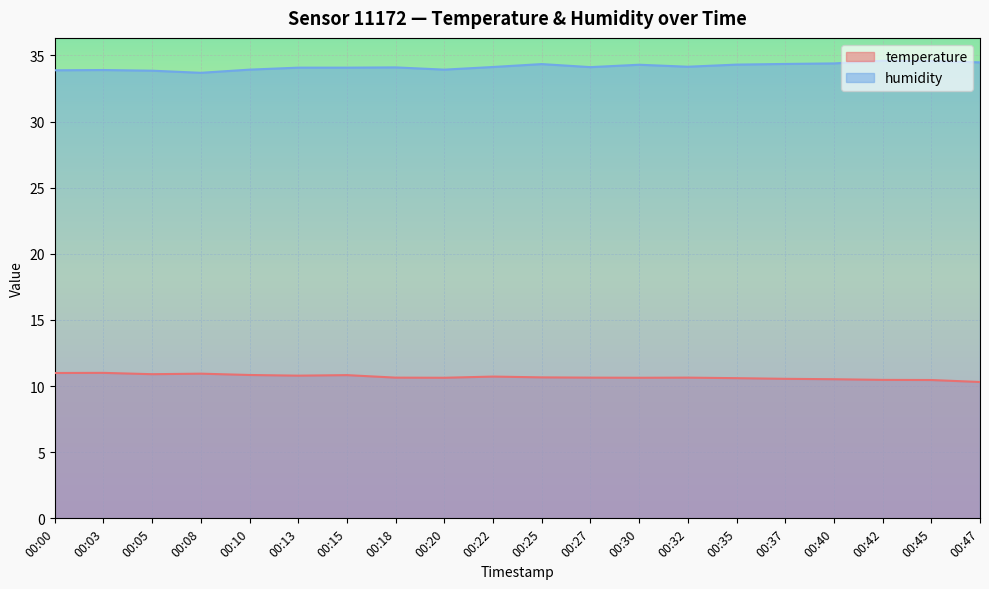

Rank the series at 00:30 from lowest to highest value.

temperature, humidity